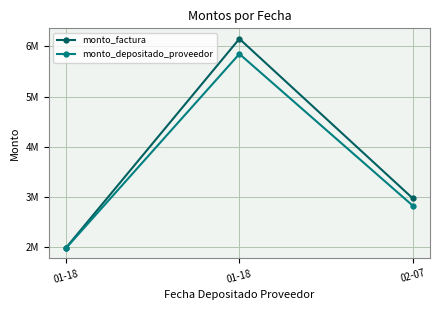

Reading left to right, list all the values displayed in this chart.

monto_factura: 01-18=1992000	01-18=6151816	02-07=2975967
monto_depositado_proveedor: 01-18=1984756	01-18=5850265	02-07=2830091